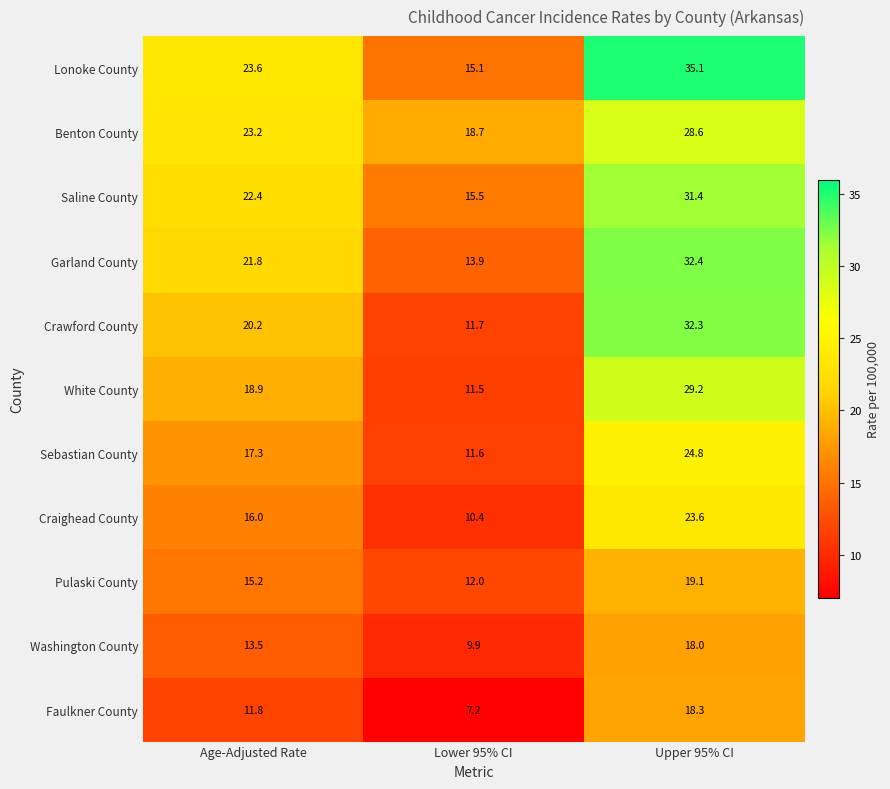

What is the difference between the maximum and second lowest values in the Pulaski County series?

3.9